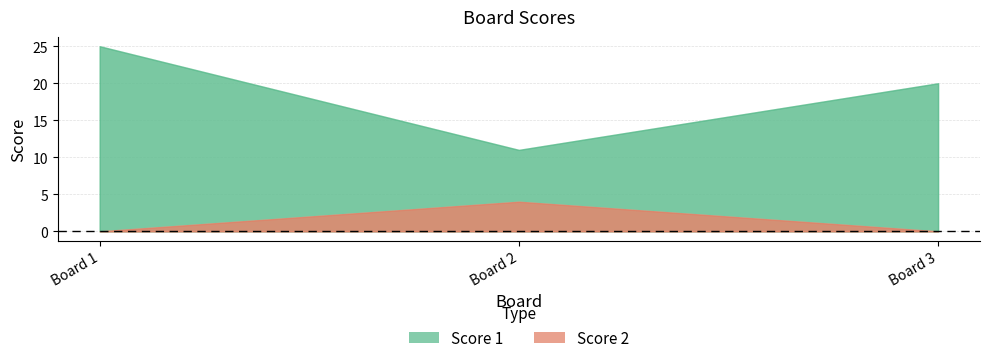

Which series changed the most between 1 and 3?

Score 1